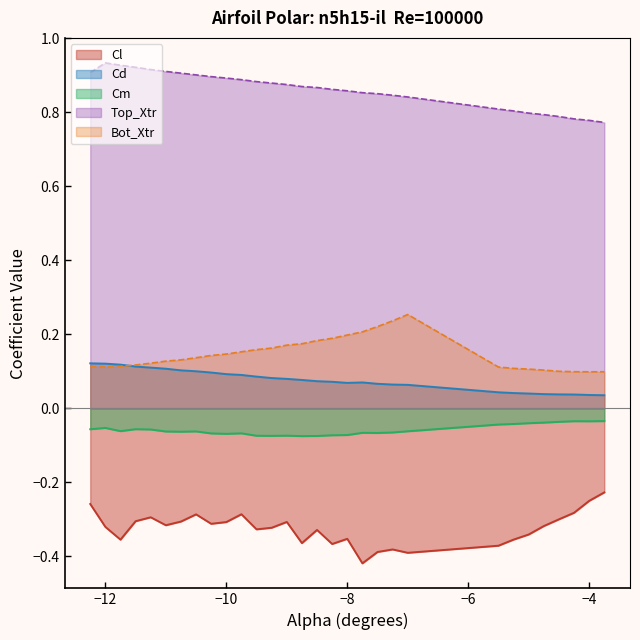

How many series are shown in this chart?

5